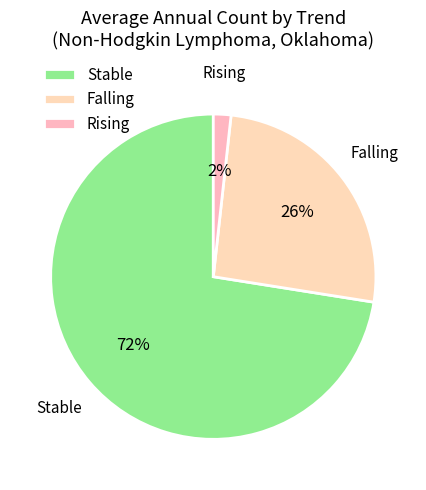

Rank the categories by value from highest to lowest.

Stable, Falling, Rising